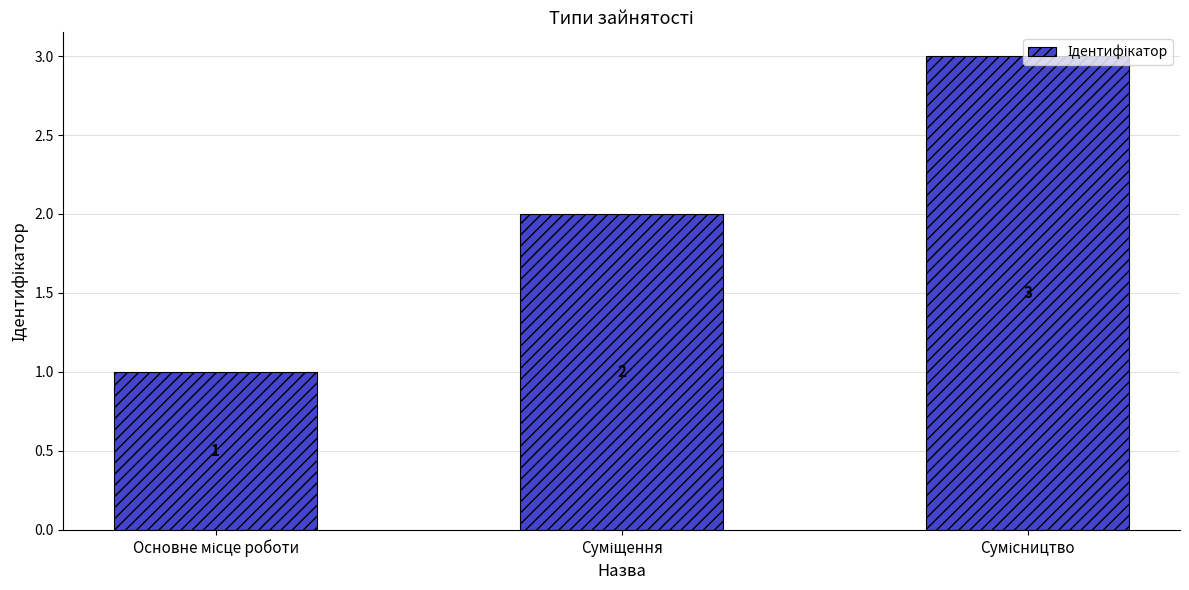

Count the values in the range 1 to 3.

3